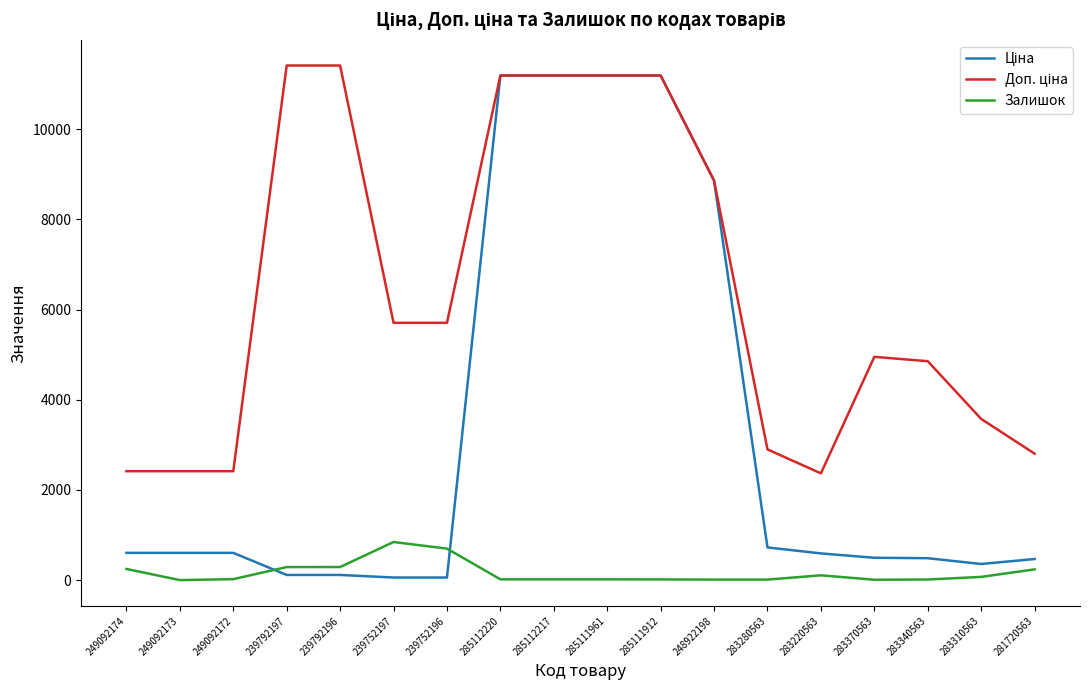

Is it true that Залишок equals 392.7 at 239752197?

False